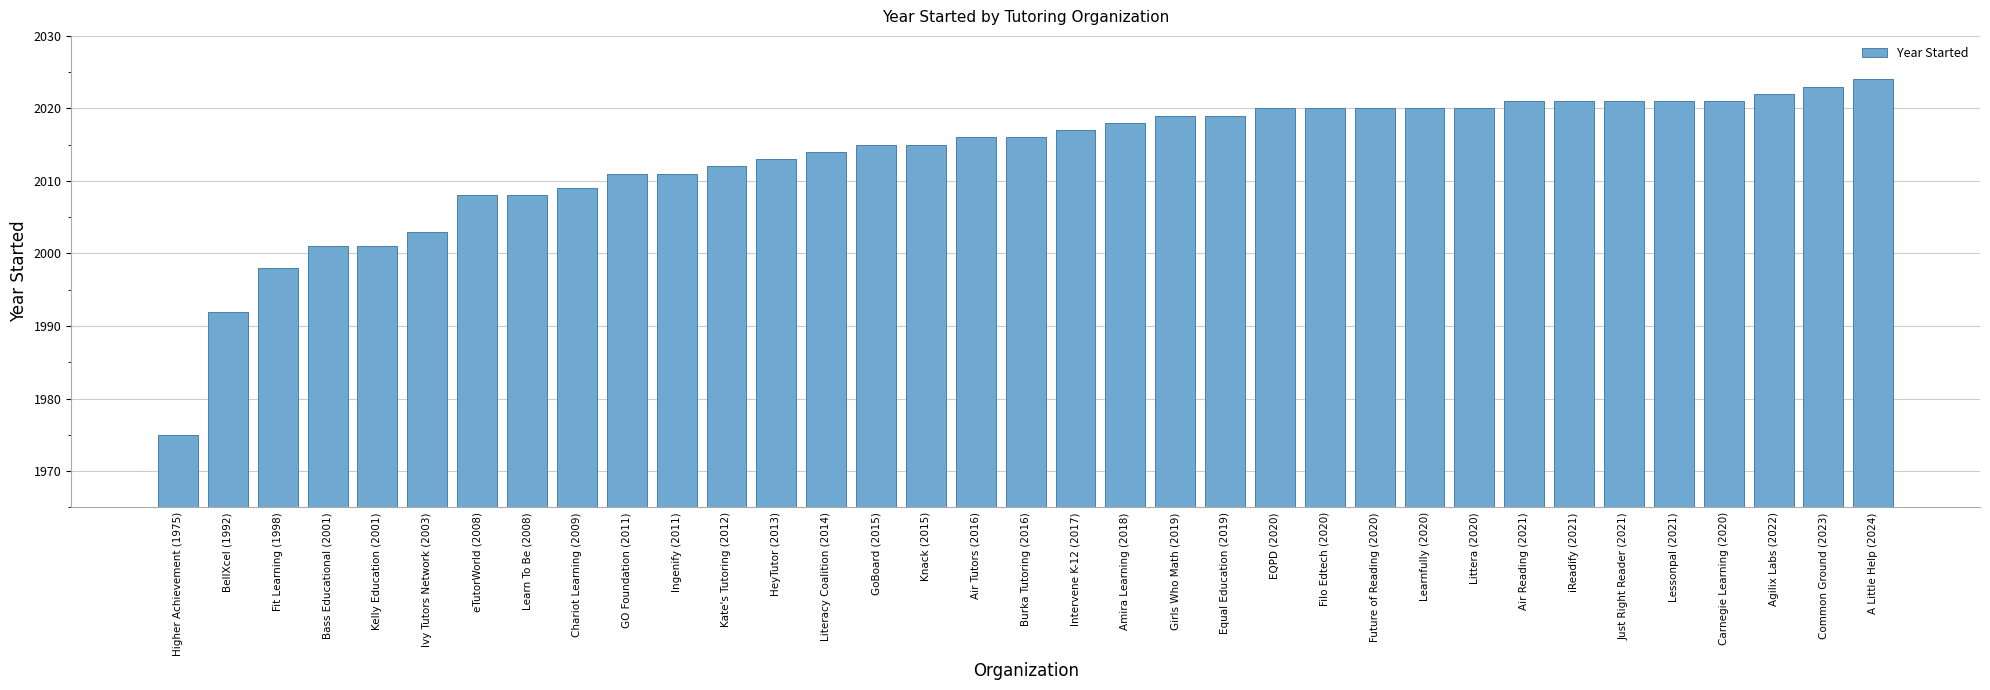

Between Burka Tutoring (2016) and Chariot Learning (2009), which is larger?

Burka Tutoring (2016)